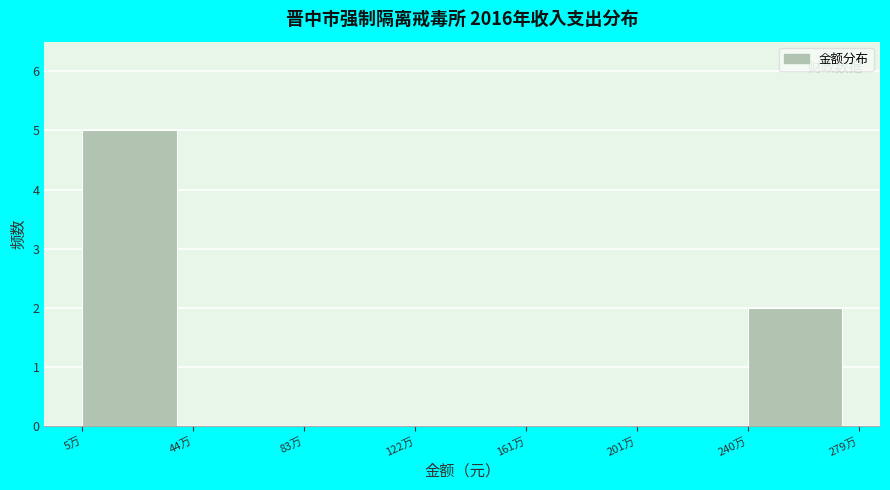

Reading left to right, what are all the values shown in this chart?

5万=5	44万=0	83万=0	122万=0	161万=0	201万=0	240万=2